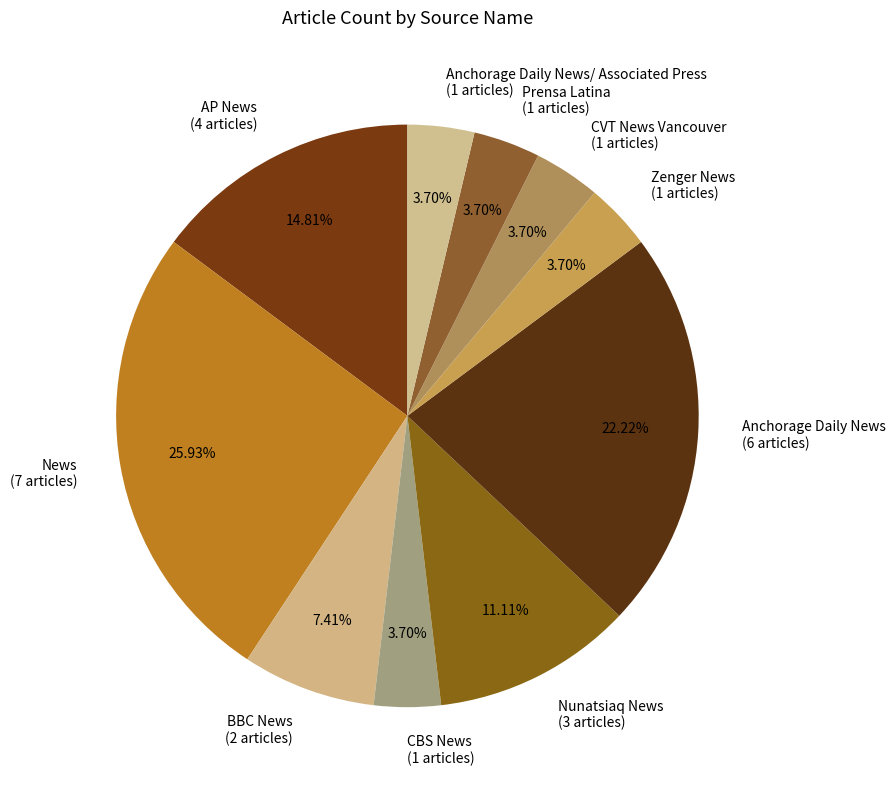

Is there a majority slice in this chart?

No